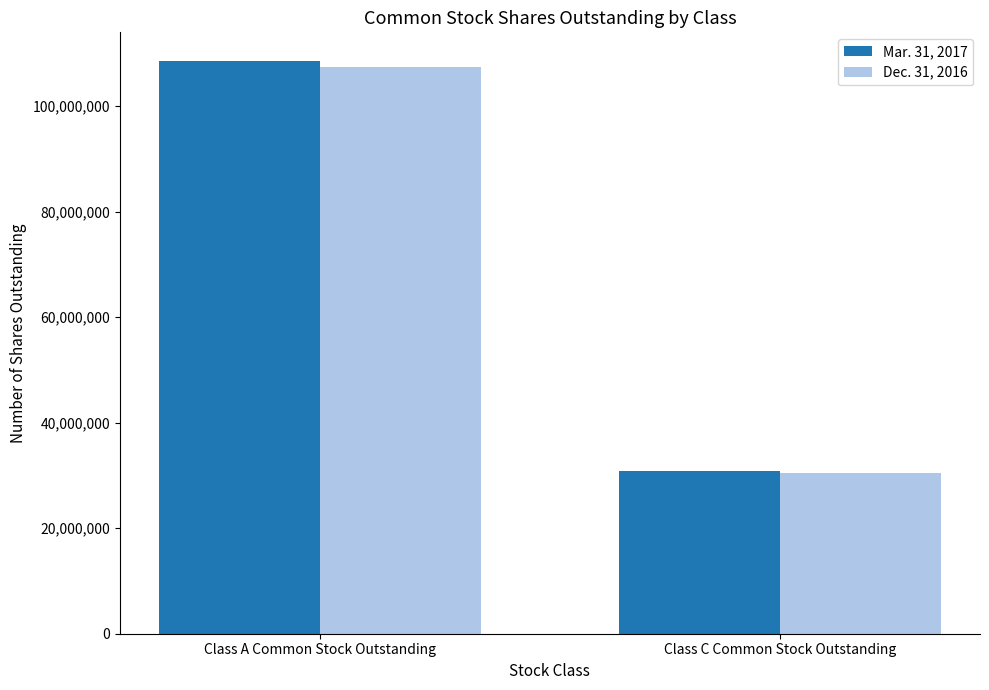

Rank the series at Class C Common Stock Outstanding from highest to lowest value.

Mar. 31, 2017, Dec. 31, 2016